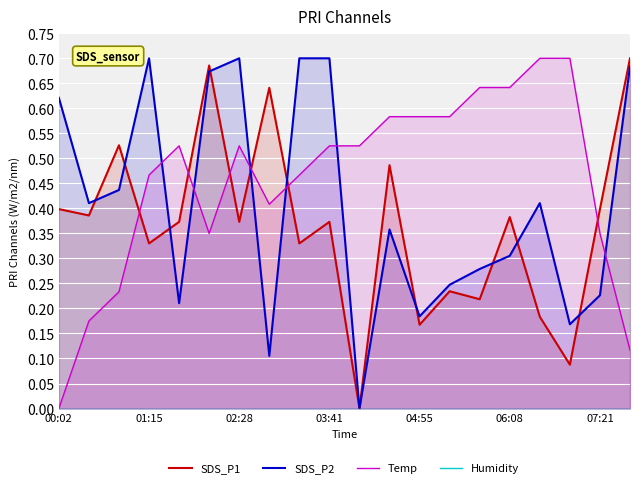

What is the spread (max minus min) of values at 13?

0.6